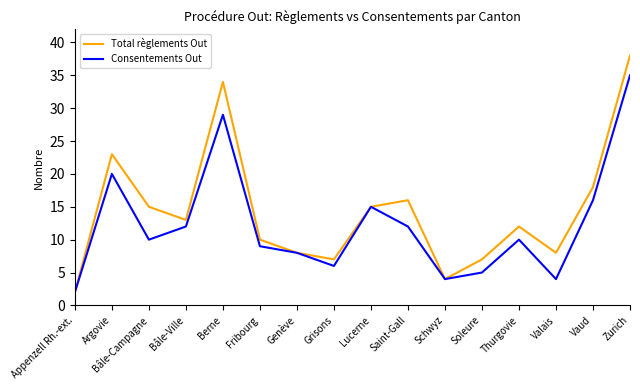

True or false: Consentements Out has a value of 6 at Valais.

False